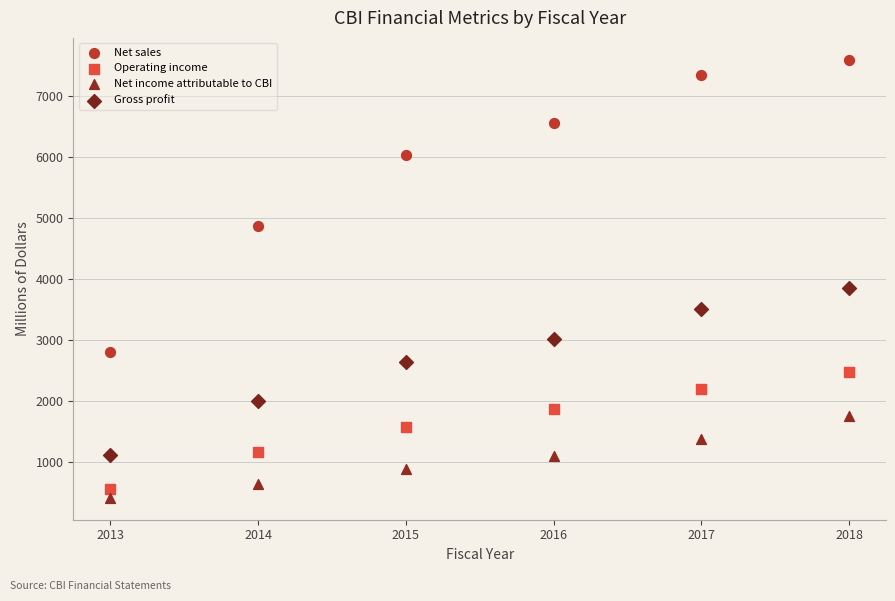

Which series reaches the maximum Y coordinate?

Net sales